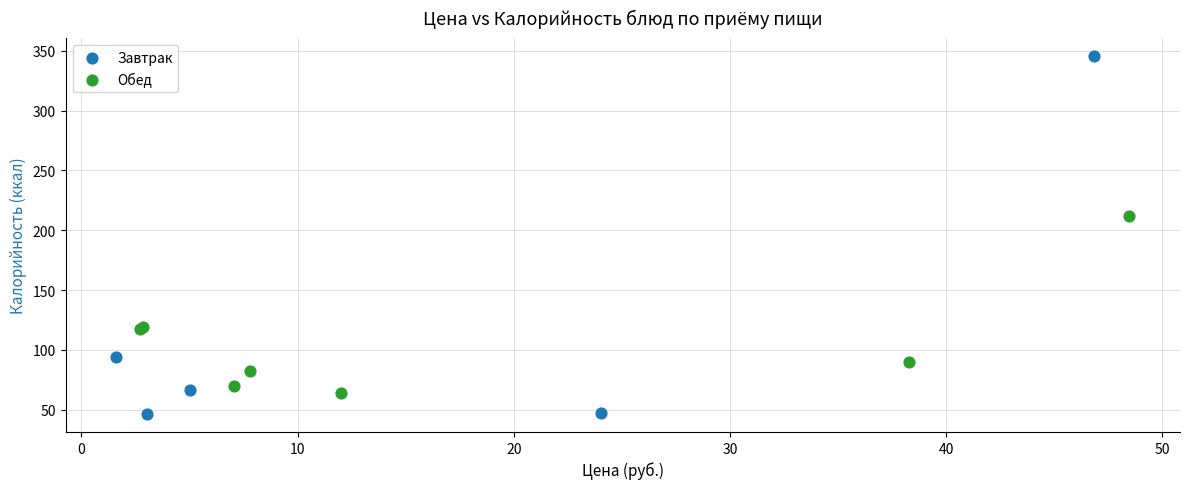

Which series reaches the maximum Y coordinate?

Завтрак